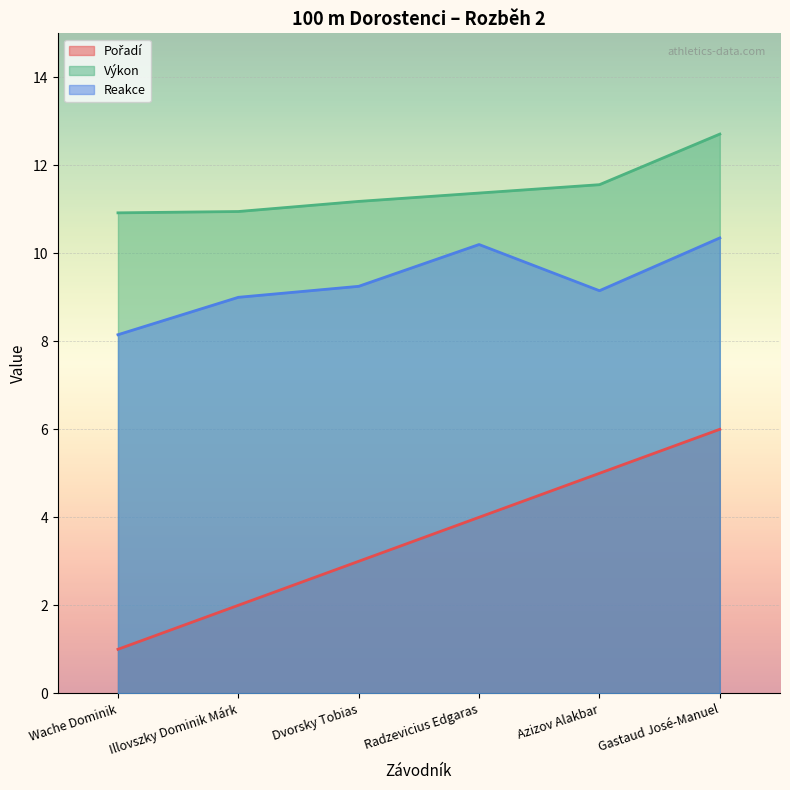

What is the maximum value for Reakce?

10.3